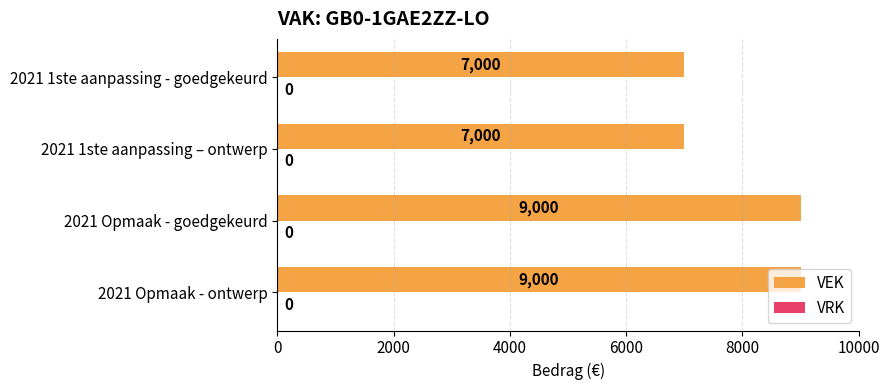

Count the values in the range 7000 to 9000.

4